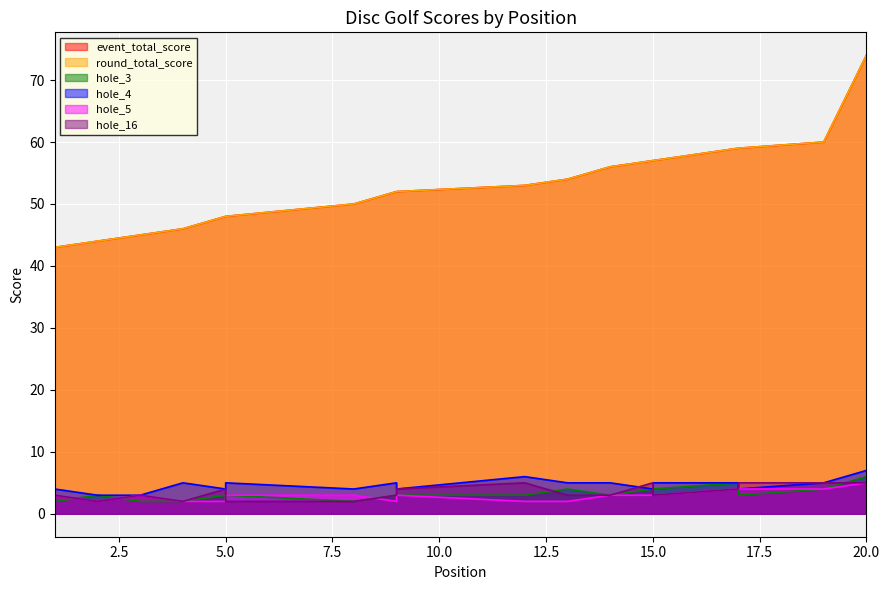

What is the greatest value displayed?

74